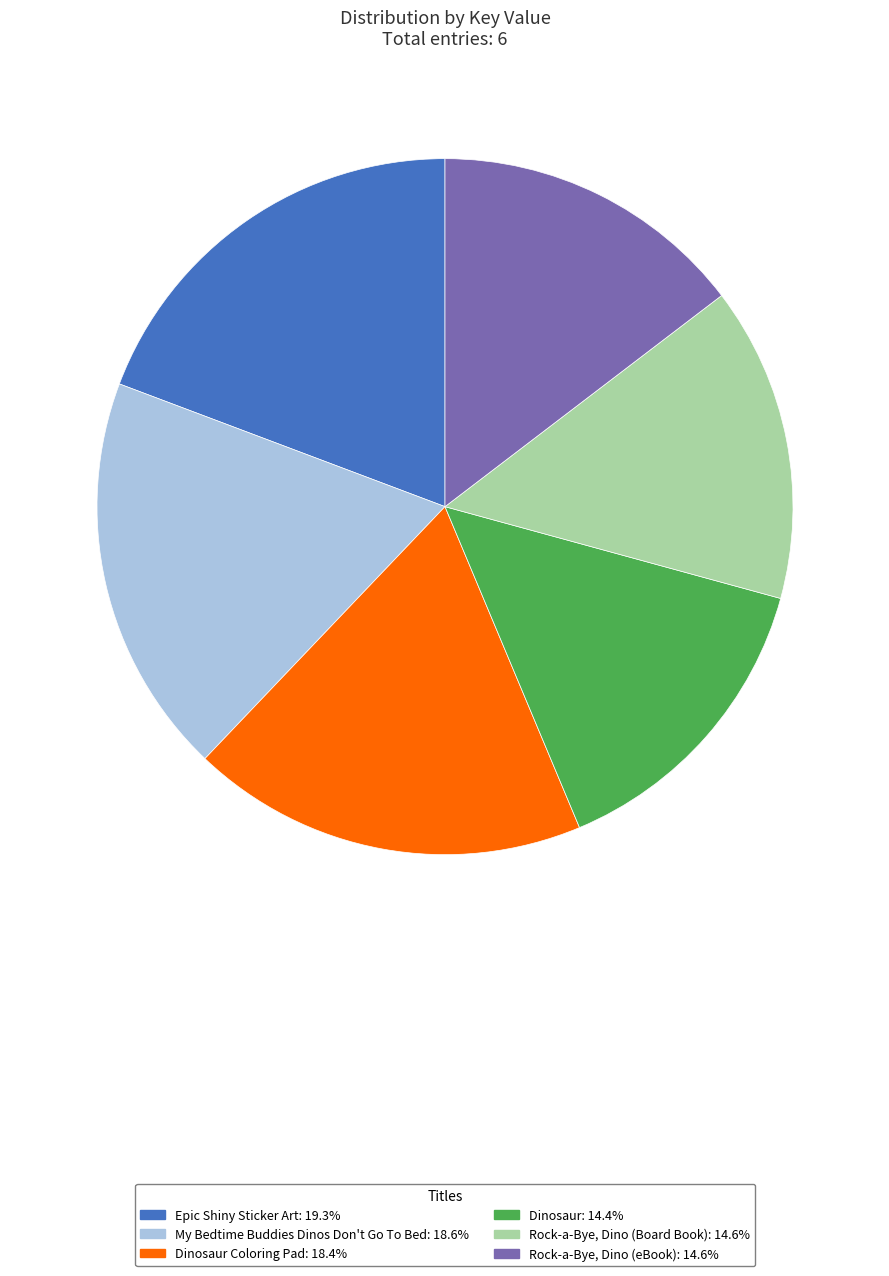

Is there any slice that represents more than half of the pie?

No